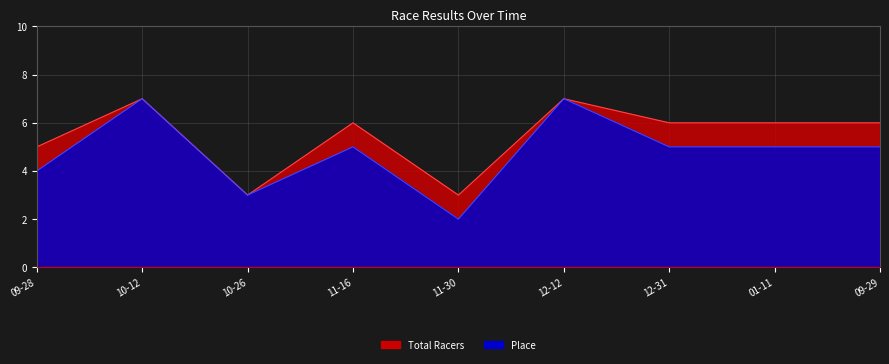

Which label corresponds to the smallest value in the chart?

11-30